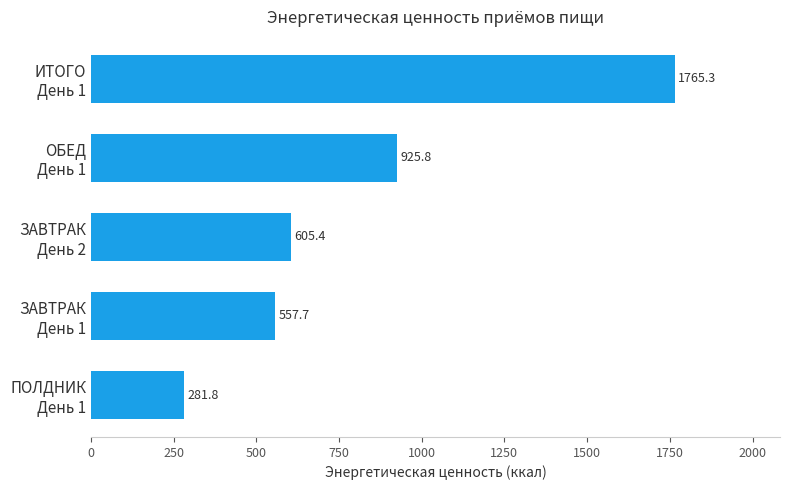

Reading bottom to top, what are all the values shown in this chart?

281.8	557.7	605.4	925.8	1765.3